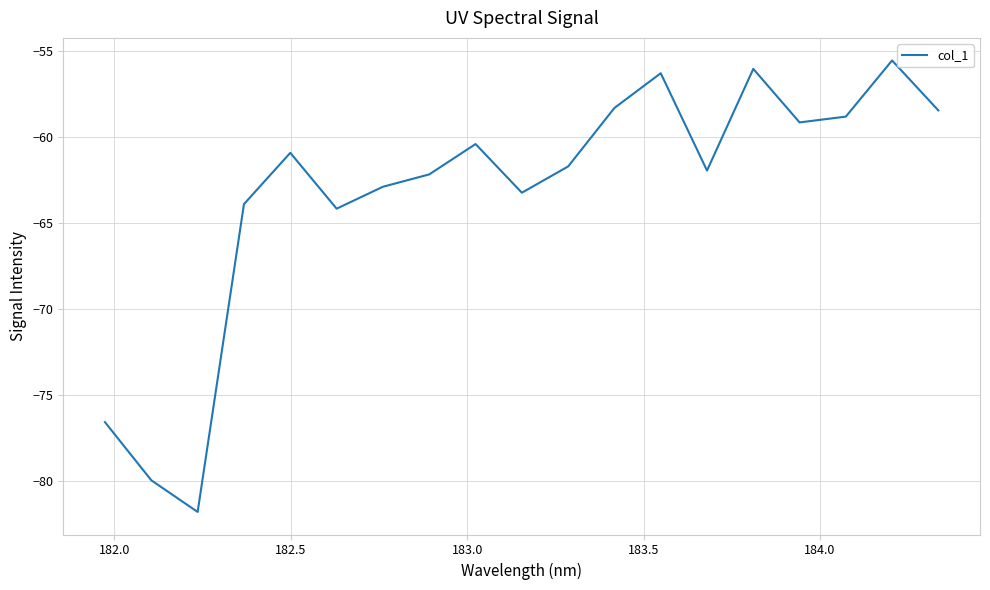

What is the maximum value shown in the chart?

-55.5